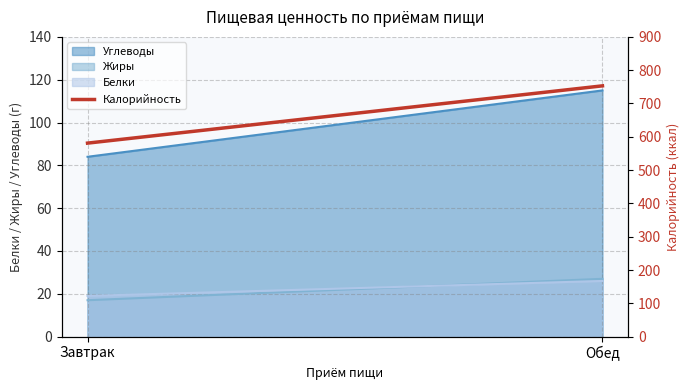

What is the difference between the maximum and minimum values?

172